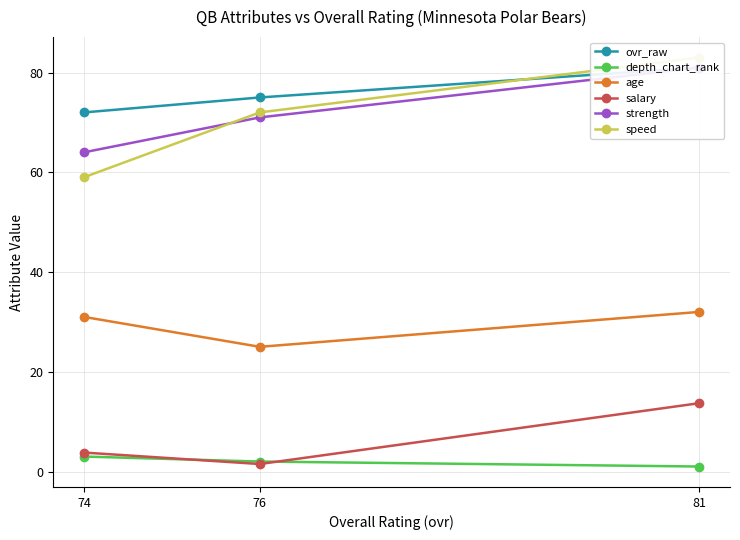

The value of depth_chart_rank at 76 is 2.0. True or false?

True